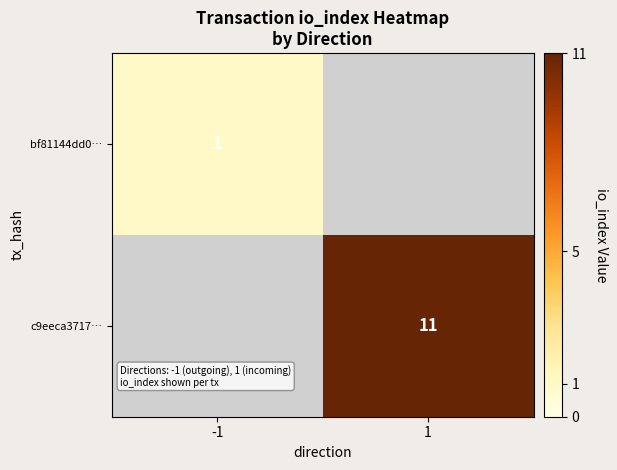

What is the minimum value shown in the chart?

1.0